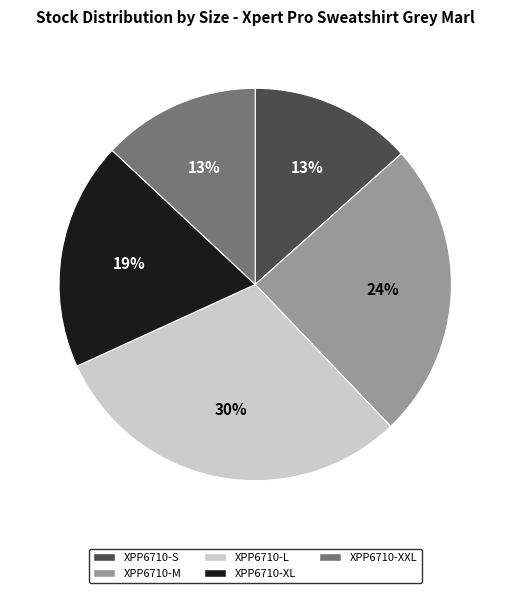

The XPP6710-XL slice represents 30% of the pie. True or false?

False